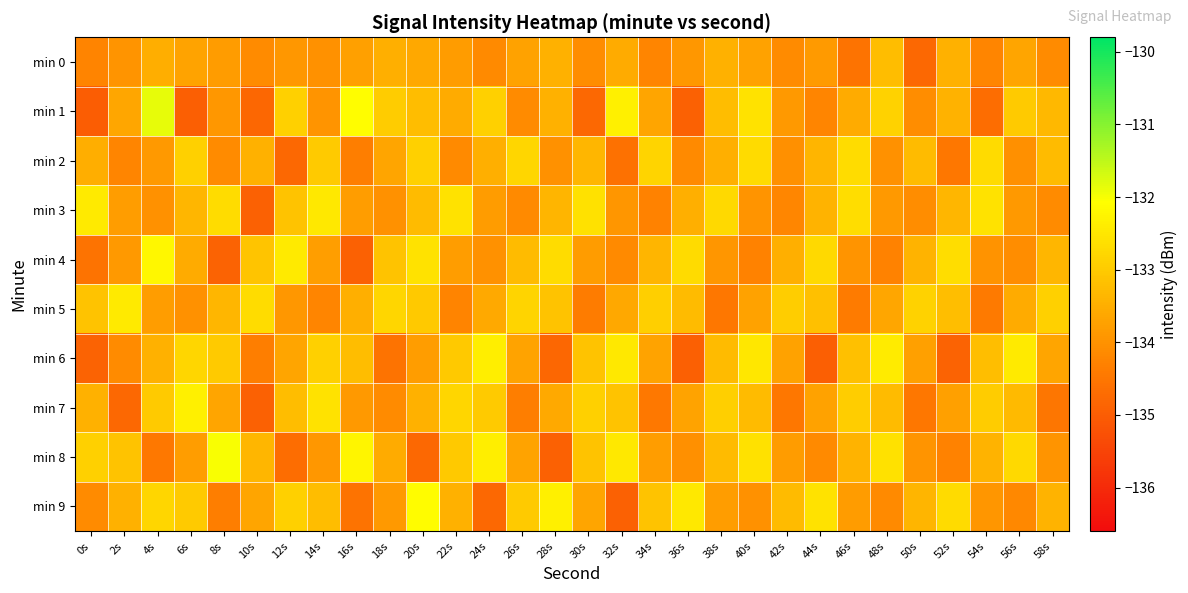

What is the spread (max minus min) of values at 36s?

2.5